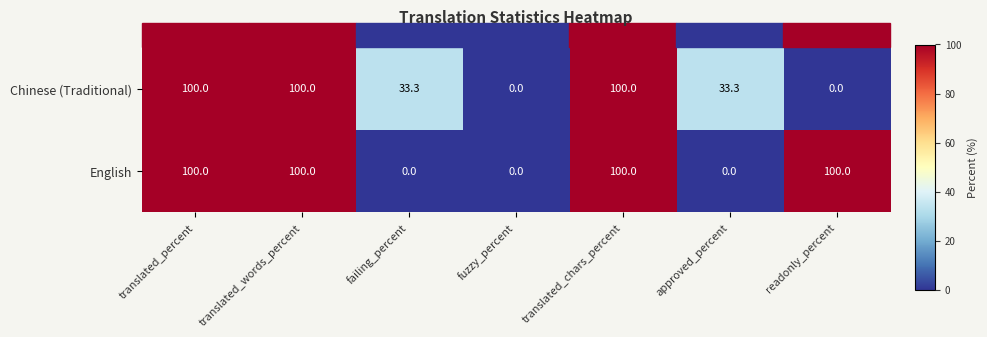

What is the difference between the Chinese (Traditional) values at translated_percent and readonly_percent?

100.0